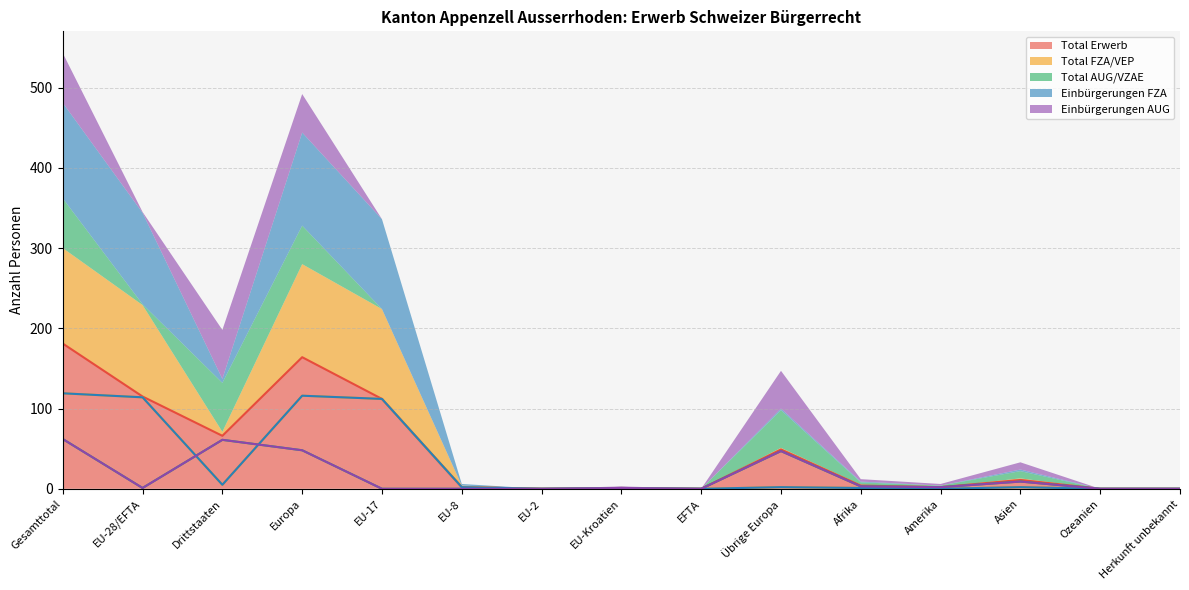

What is the highest value of the Total AUG/VZAE series?

62